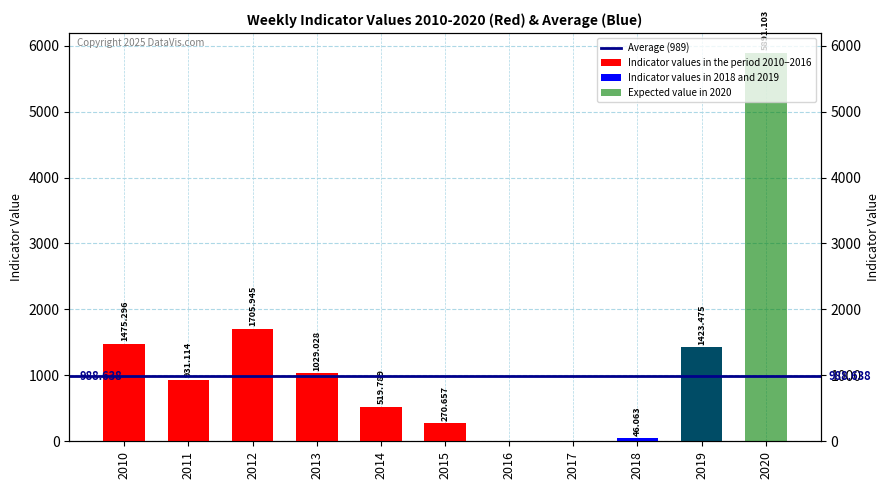

What is the difference between the maximum and second lowest values in the Indicator values in 2018 and 2019 series?

1423.5